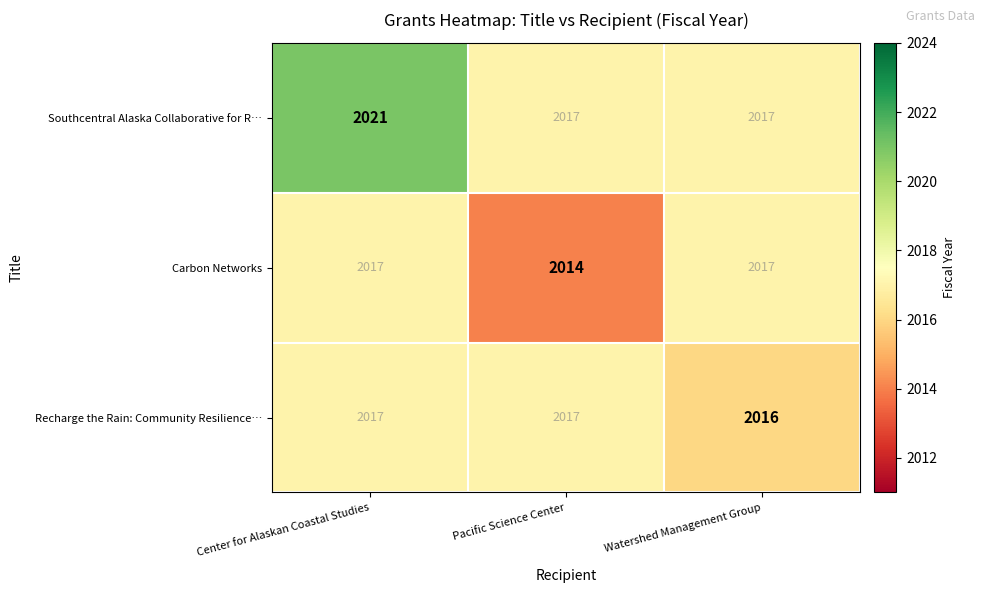

How many Recharge the Rain: Community Resilience… values are between 2016 and 2017?

3